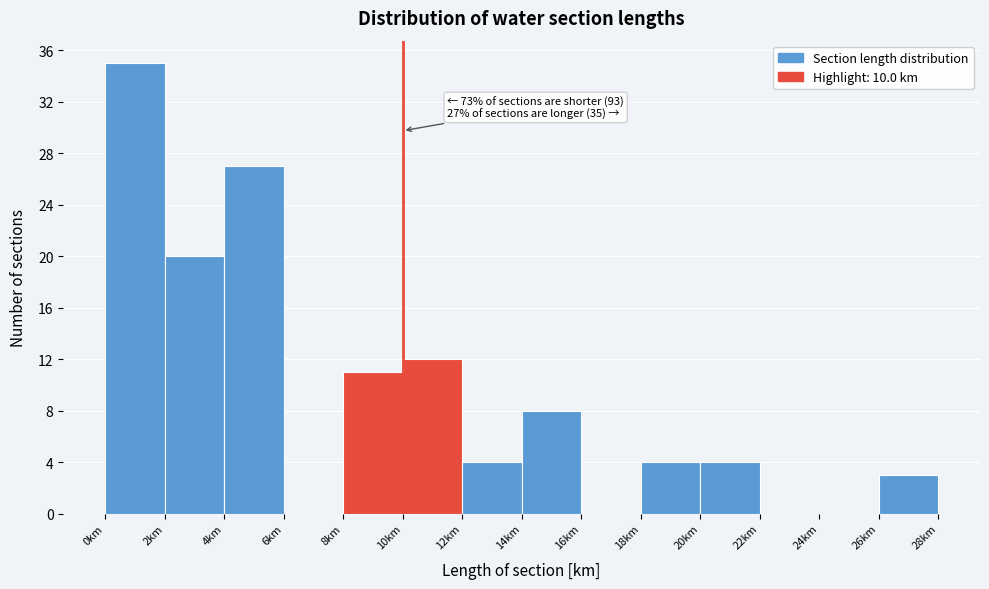

Over which range of the x-axis is the bar tallest?

0 to 2